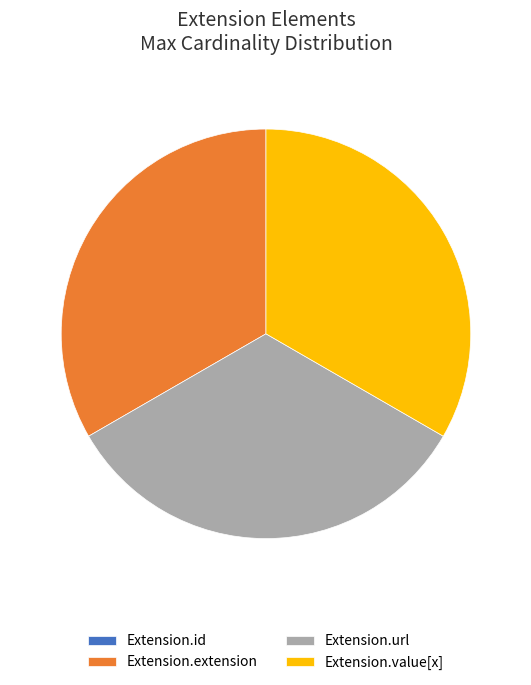

True or false: Extension.extension accounts for 33% of the total.

True